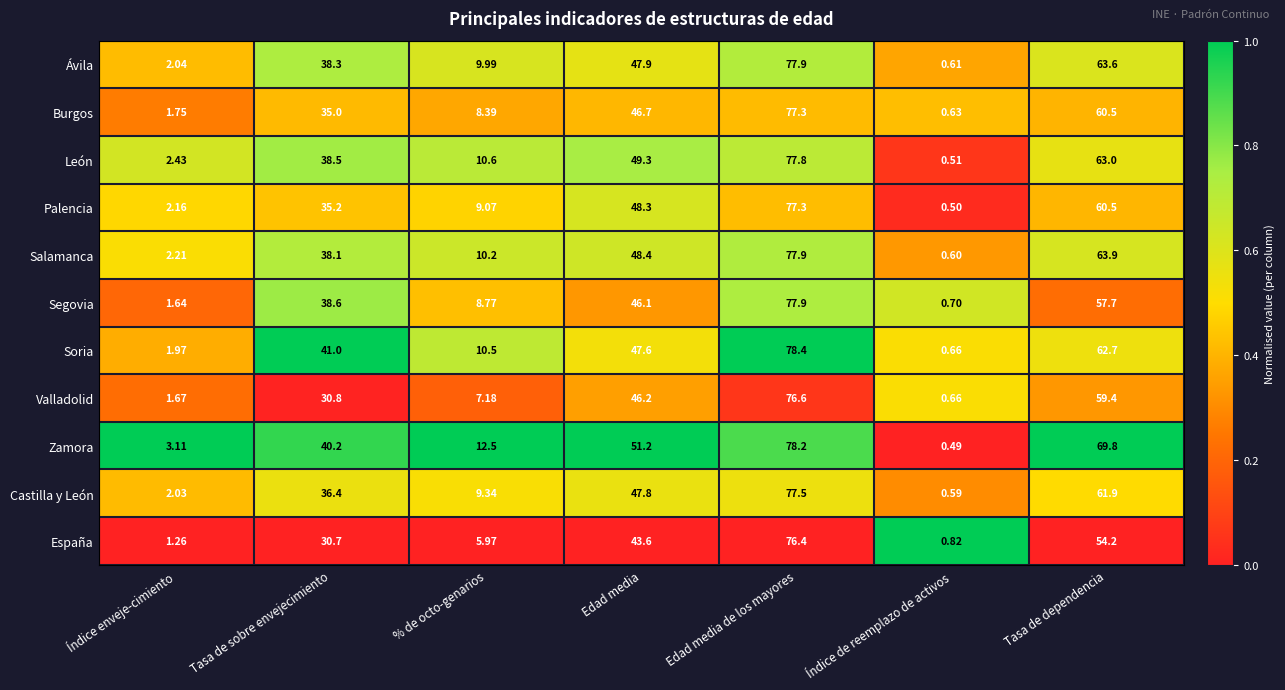

Between Tasa de sobre envejecimiento and % de octo-genarios, which series saw the biggest shift?

Soria